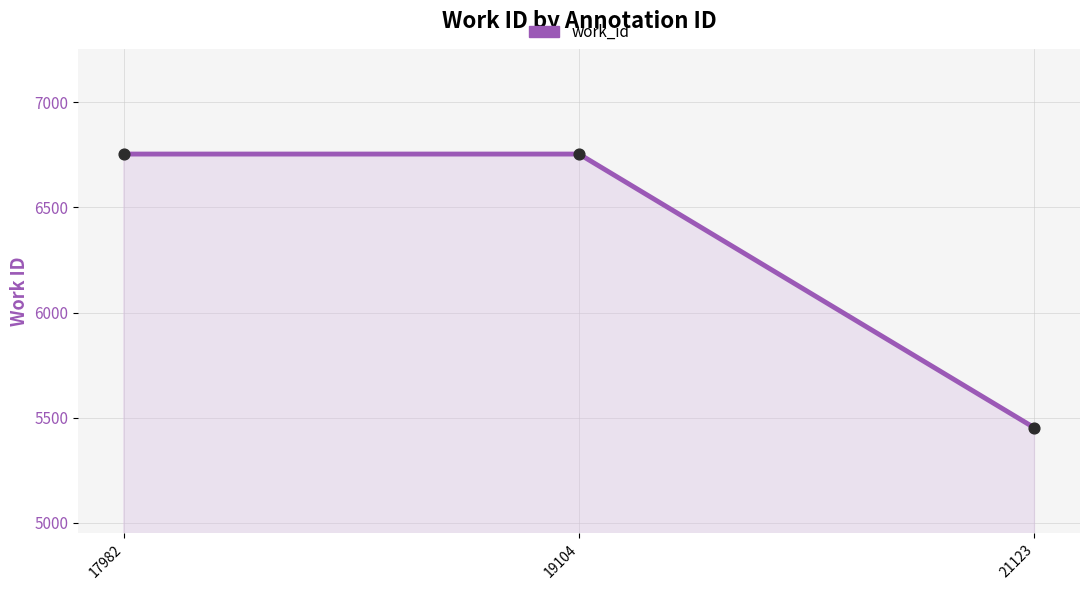

What is the change in value from 19104 to 21123?

-1301